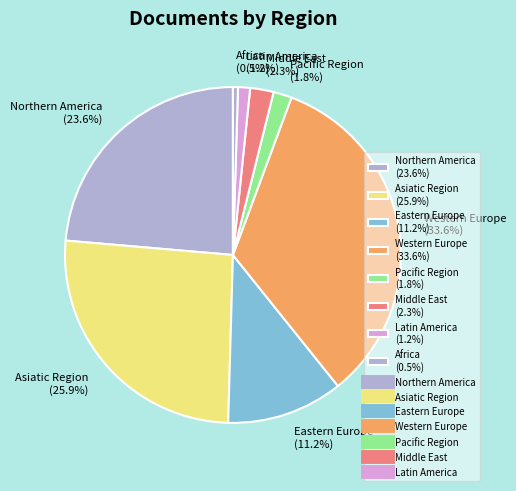

What percentage do Pacific Region (1.8%) and Africa (0.5%) together represent?

2.3%